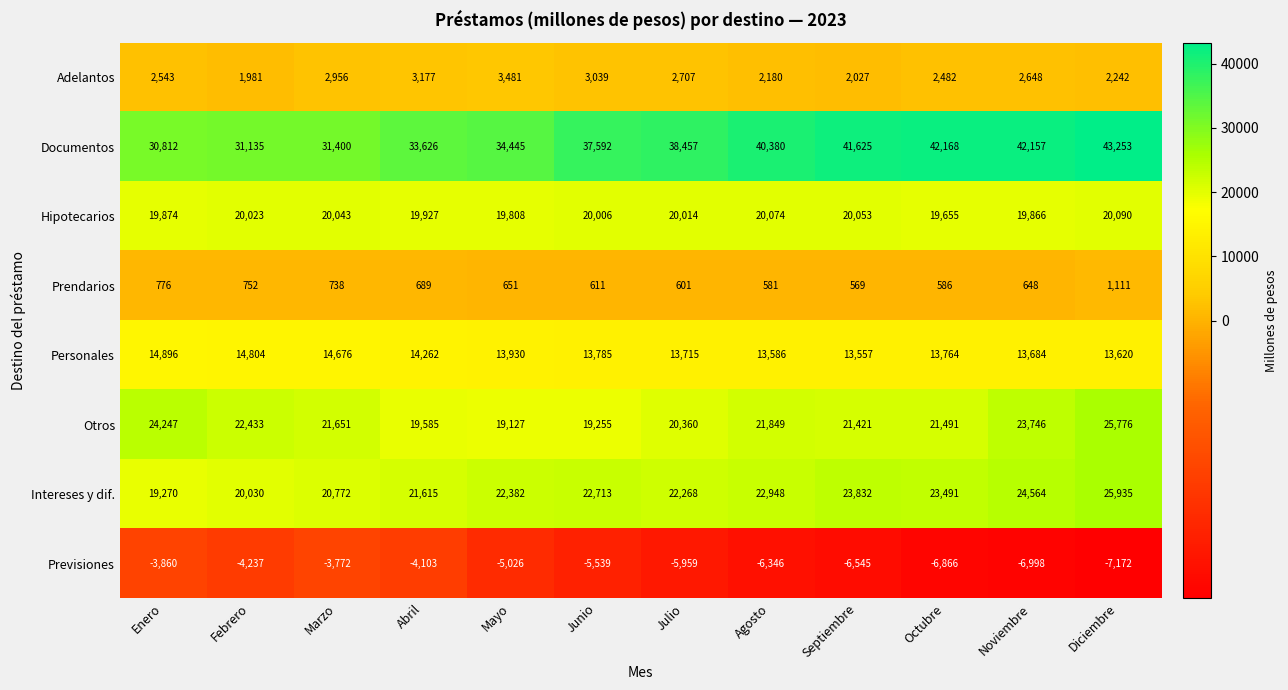

What is the average value of the Adelantos series?

2622